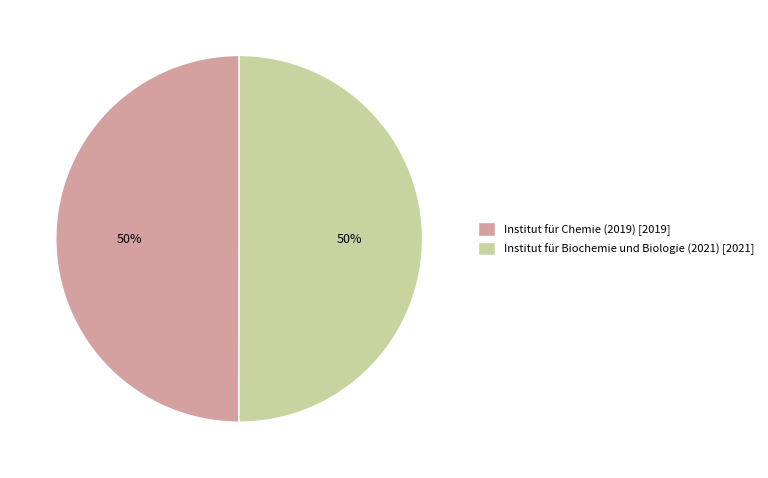

Combined, do Institut für Biochemie und Biologie (2021) [2021] and Institut für Chemie (2019) [2019] account for over 50%?

Yes